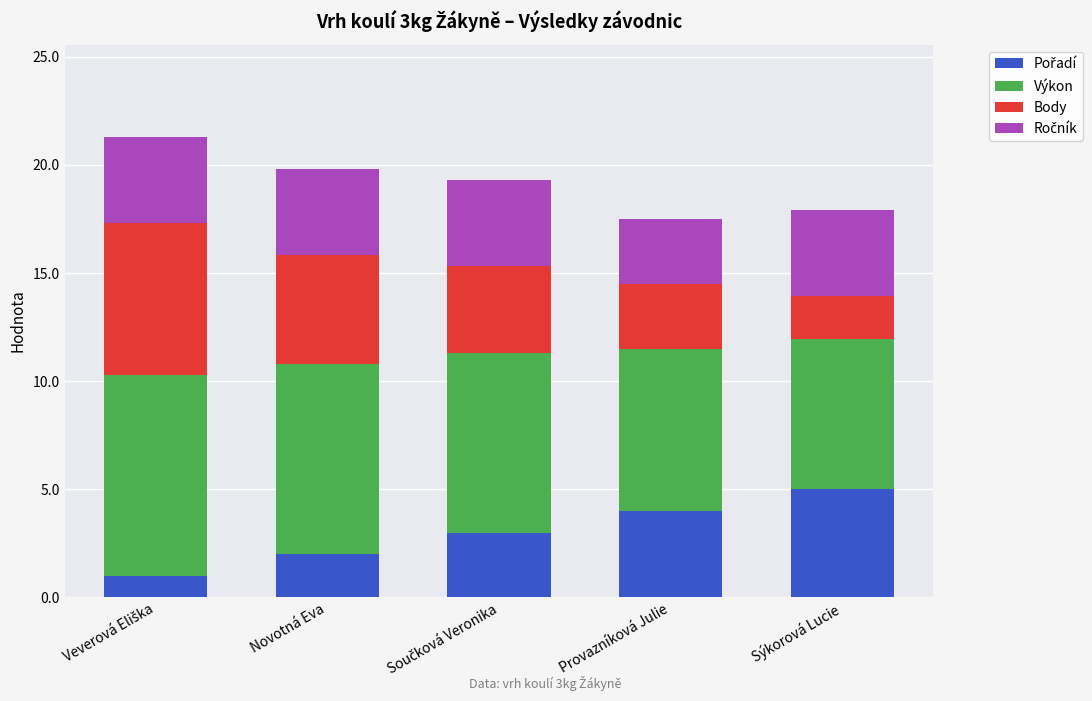

What is the label of the 1st bar from the left?

Veverová Eliška